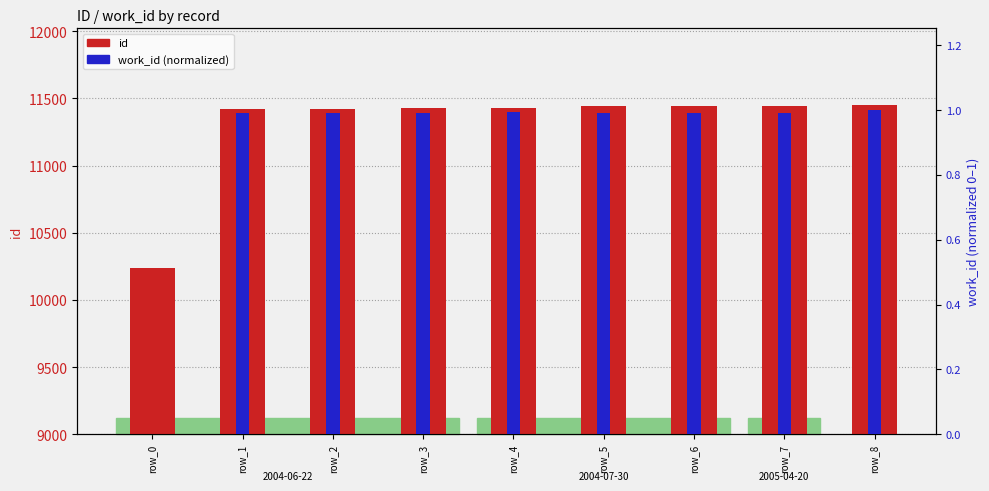

Reading left to right, extract all data points from this chart.

id: row_0=10235.0	row_1=11422.0	row_2=11423.0	row_3=11428.0	row_4=11429.0	row_5=11441.0	row_6=11442.0	row_7=11444.0	row_8=11448.0
work_id (normalized): row_0=0.0	row_1=1.0	row_2=1.0	row_3=1.0	row_4=1.0	row_5=1.0	row_6=1.0	row_7=1.0	row_8=1.0